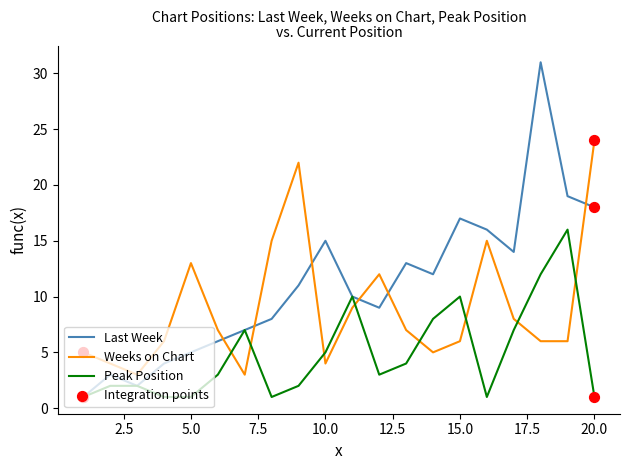

List the series in order of their peak value, highest first.

Last Week, Weeks on Chart, Peak Position